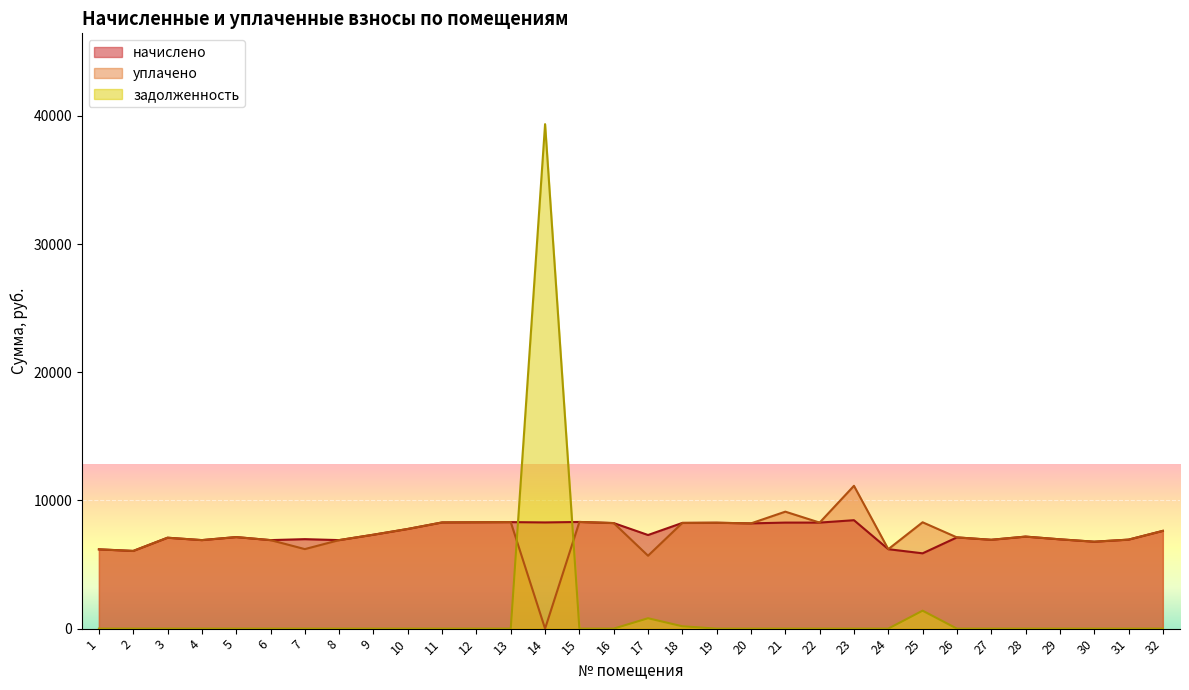

Between which two adjacent categories do начислено and задолженность first intersect?

13 and 14